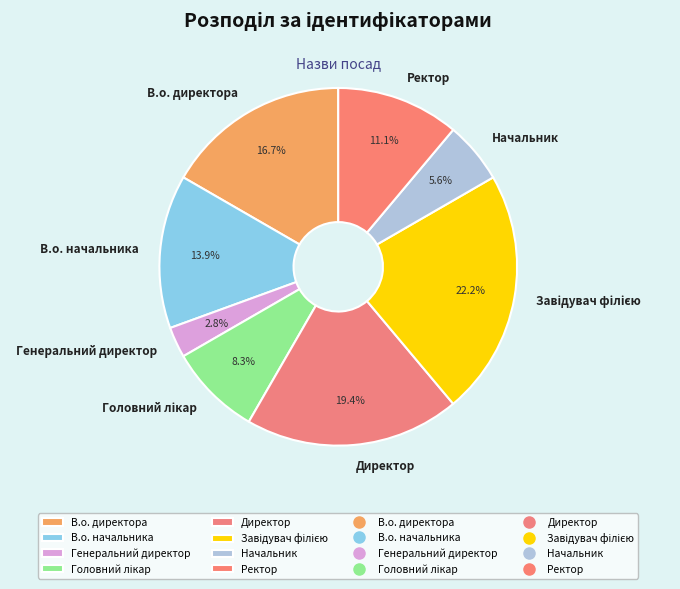

Is there any slice that represents more than half of the pie?

No